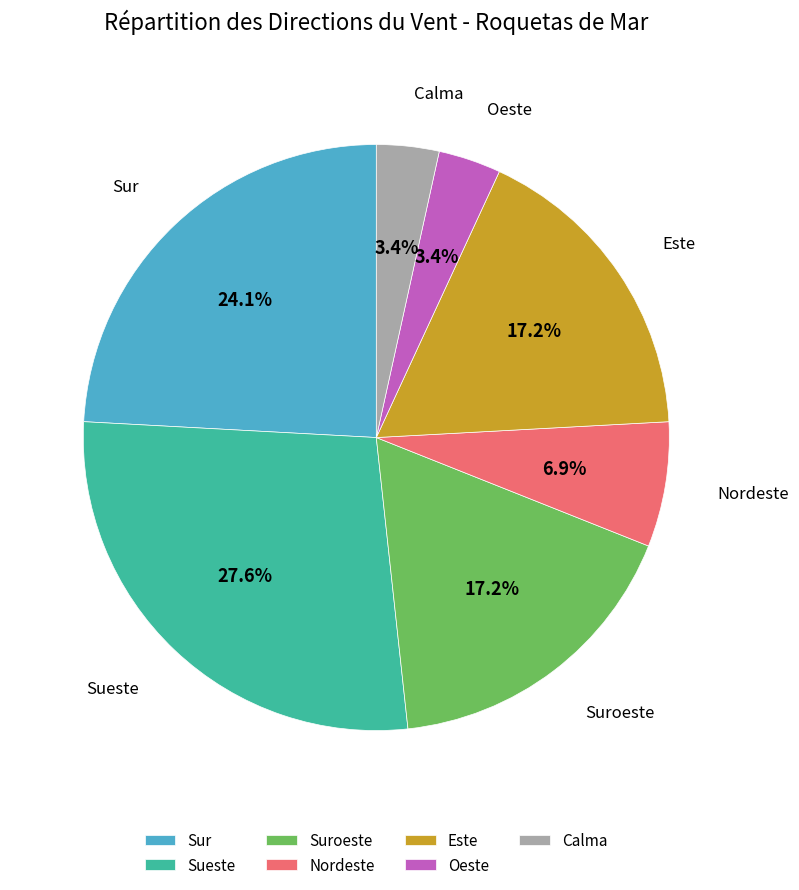

True or false: Sueste accounts for 28% of the total.

True